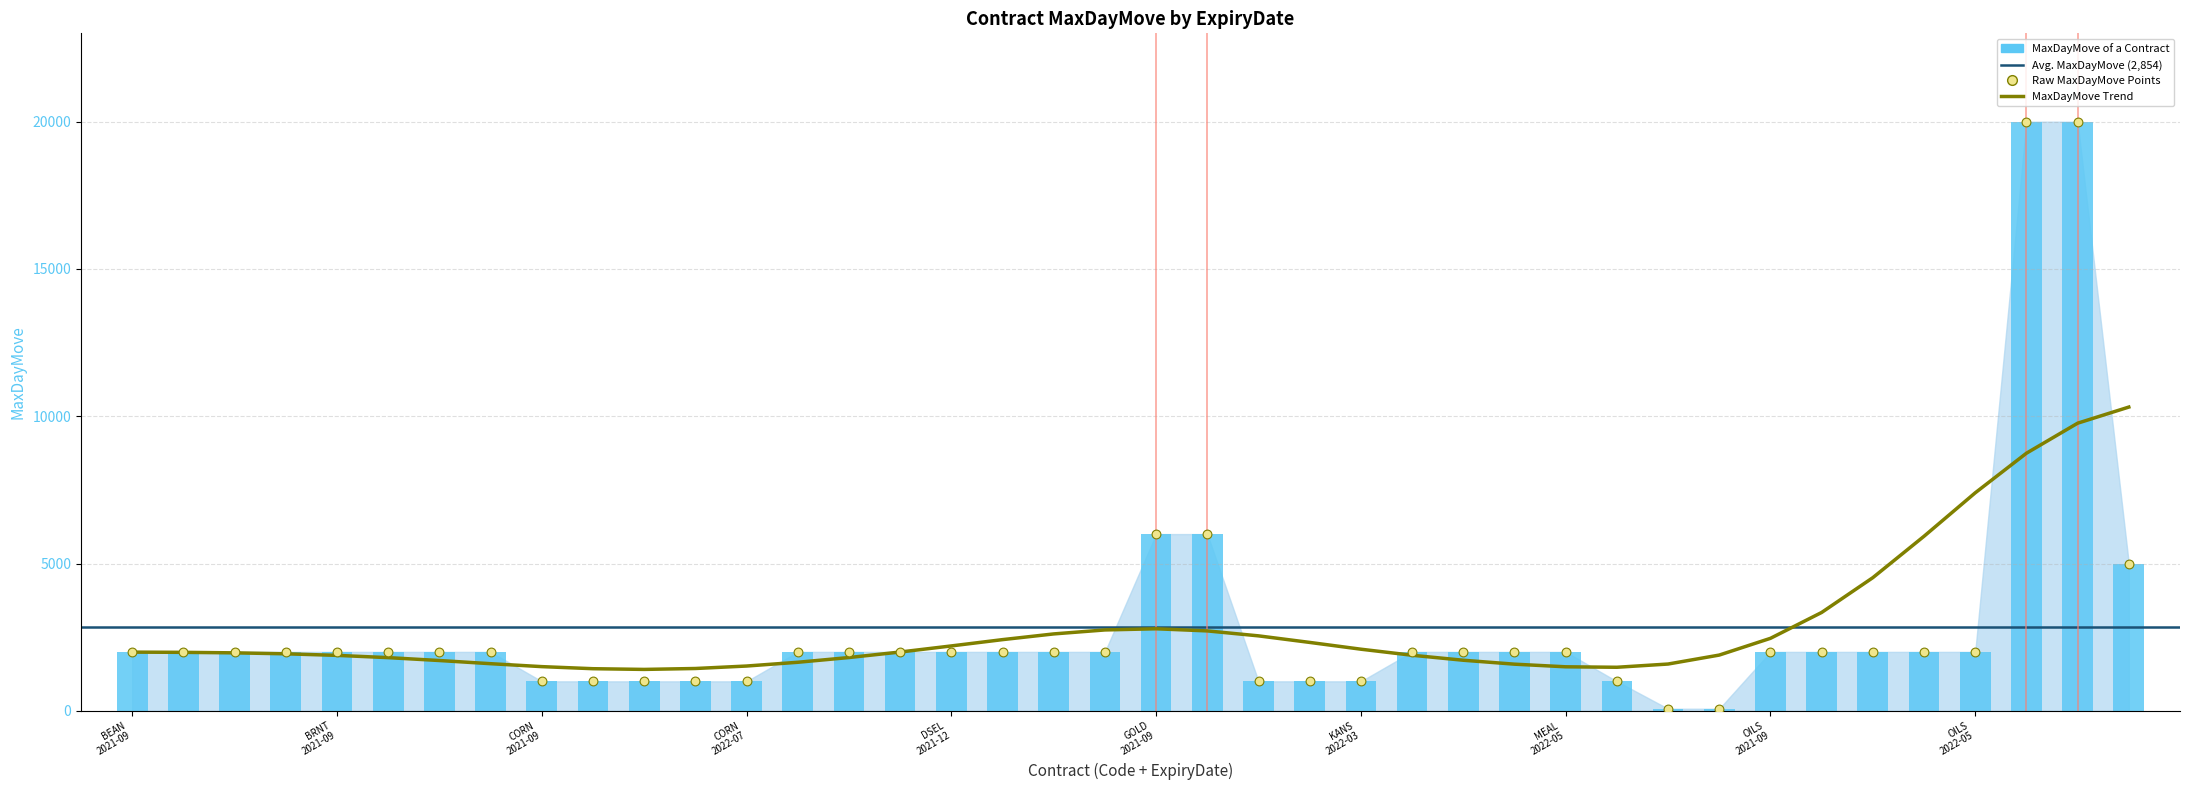

What is the change in value from 2022-07-01_CORN to 2021-09-13_PALL?

+19000